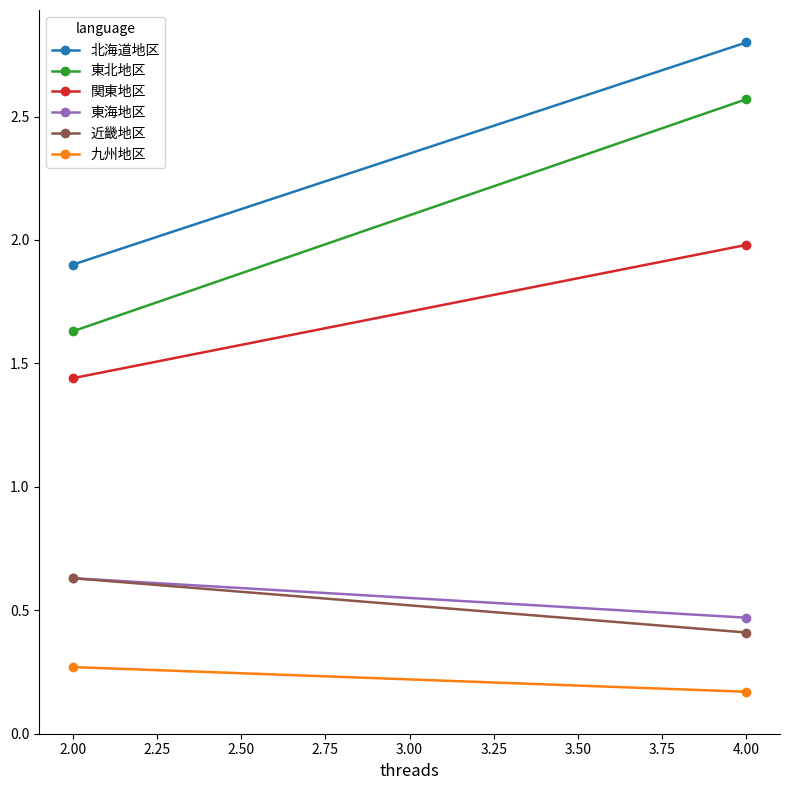

Which series changed the most between 2.00 and 4.00?

東北地区